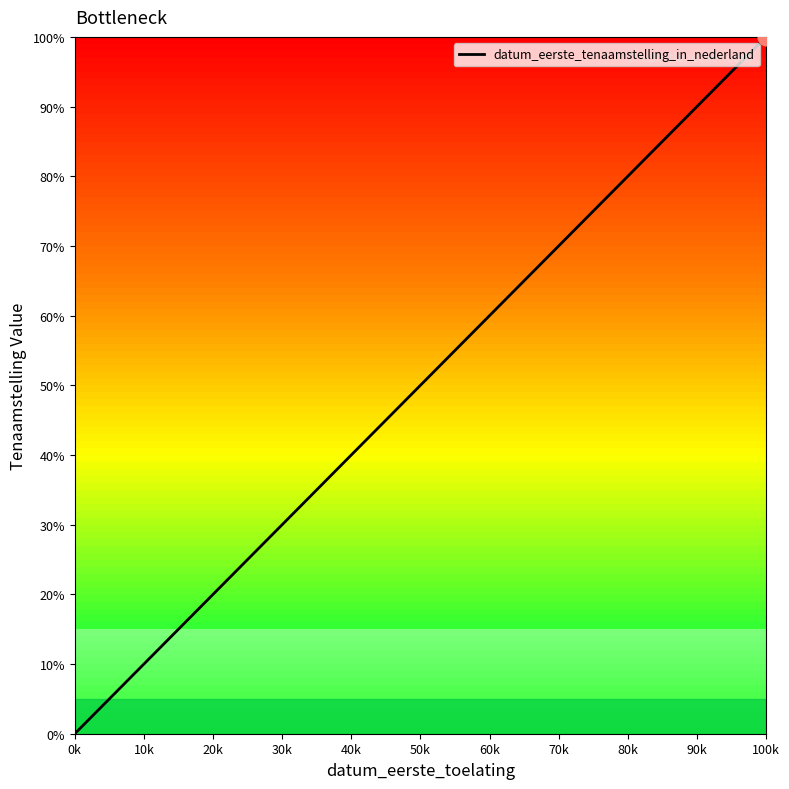

What is the difference between the maximum and second lowest values?

75.0